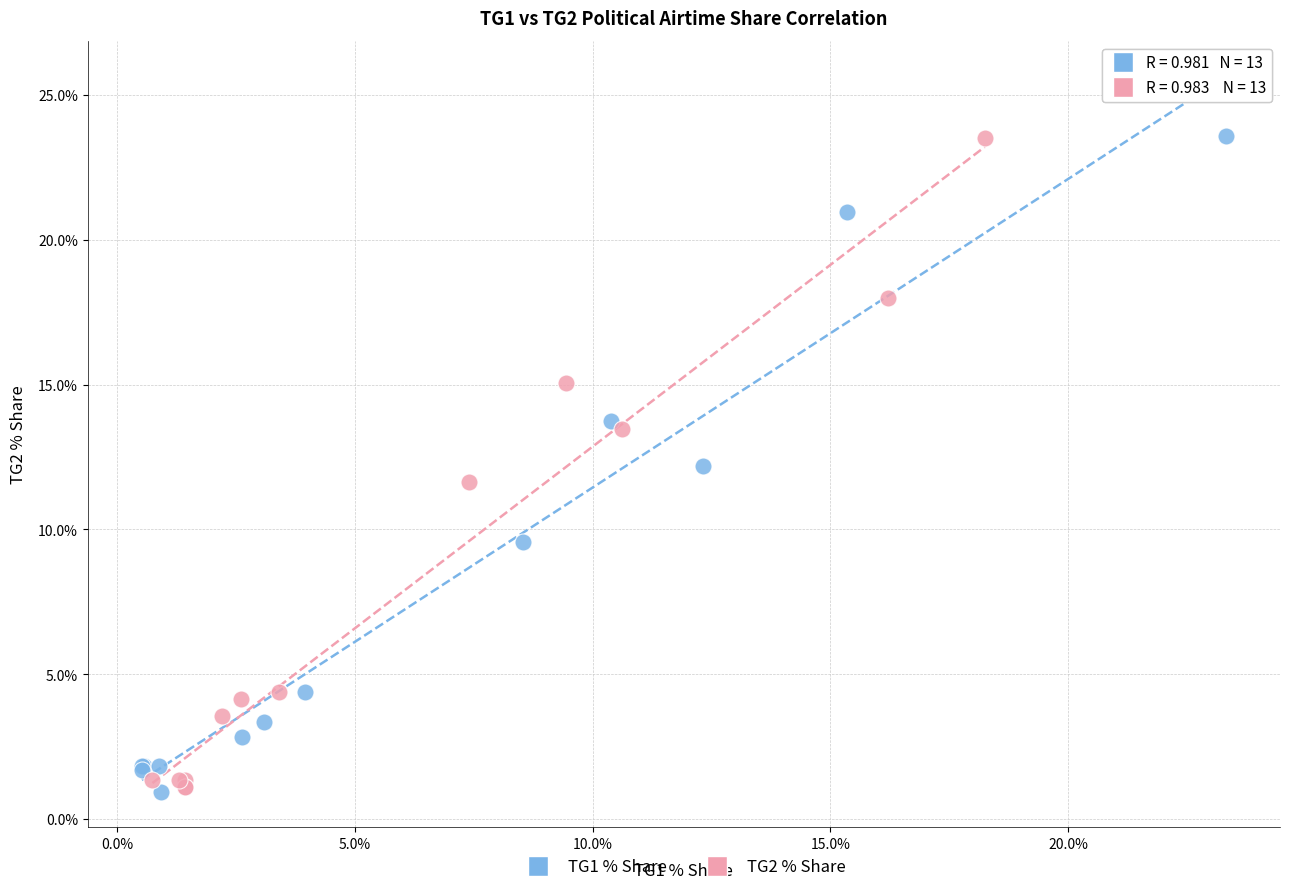

What are all the series names shown in the legend?

TG1 % Share, TG2 % Share